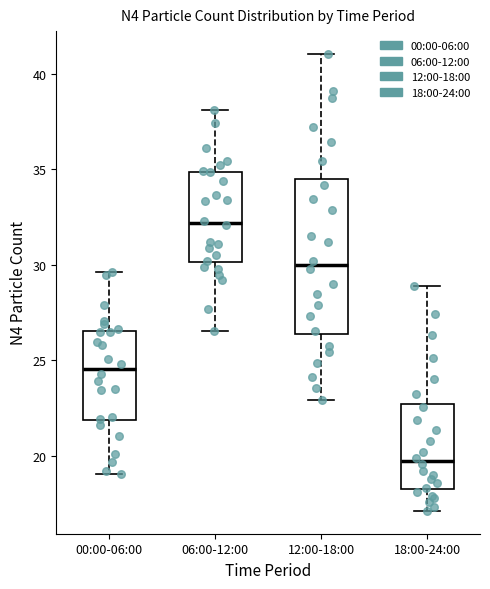

Which box's median line is the lowest?

18:00-24:00